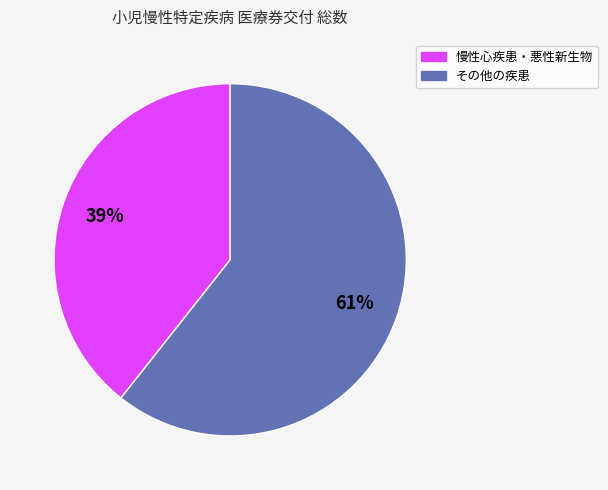

Does any single category account for the majority?

Yes